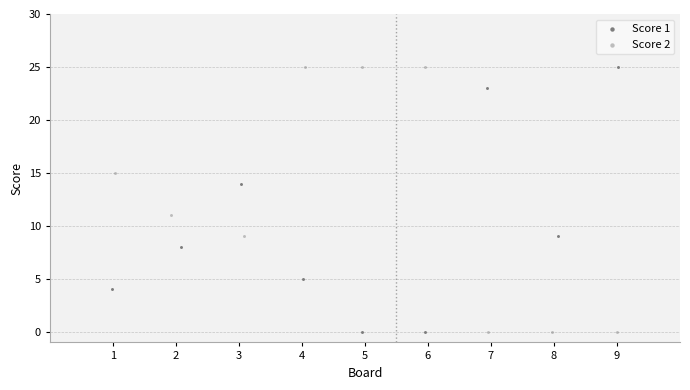

What are all the series names shown in the legend?

Score 1, Score 2